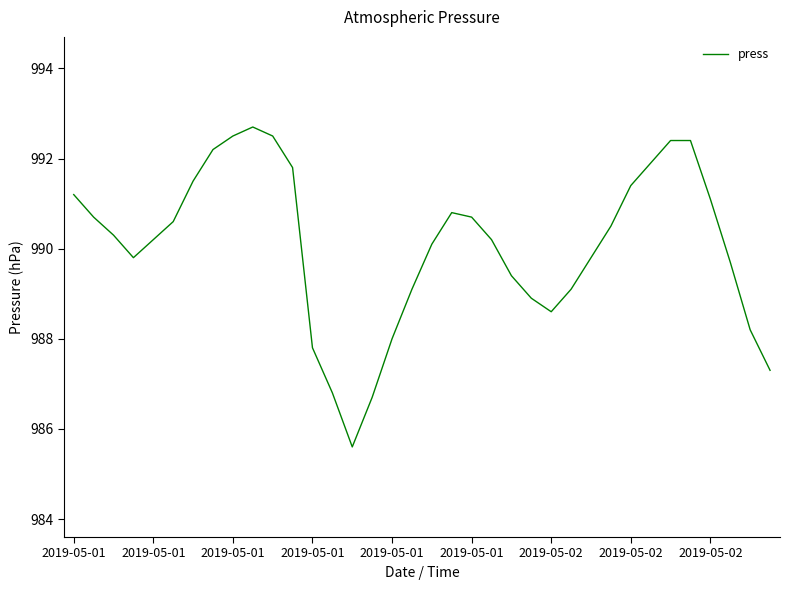

What is the minimum value shown in the chart?

985.6